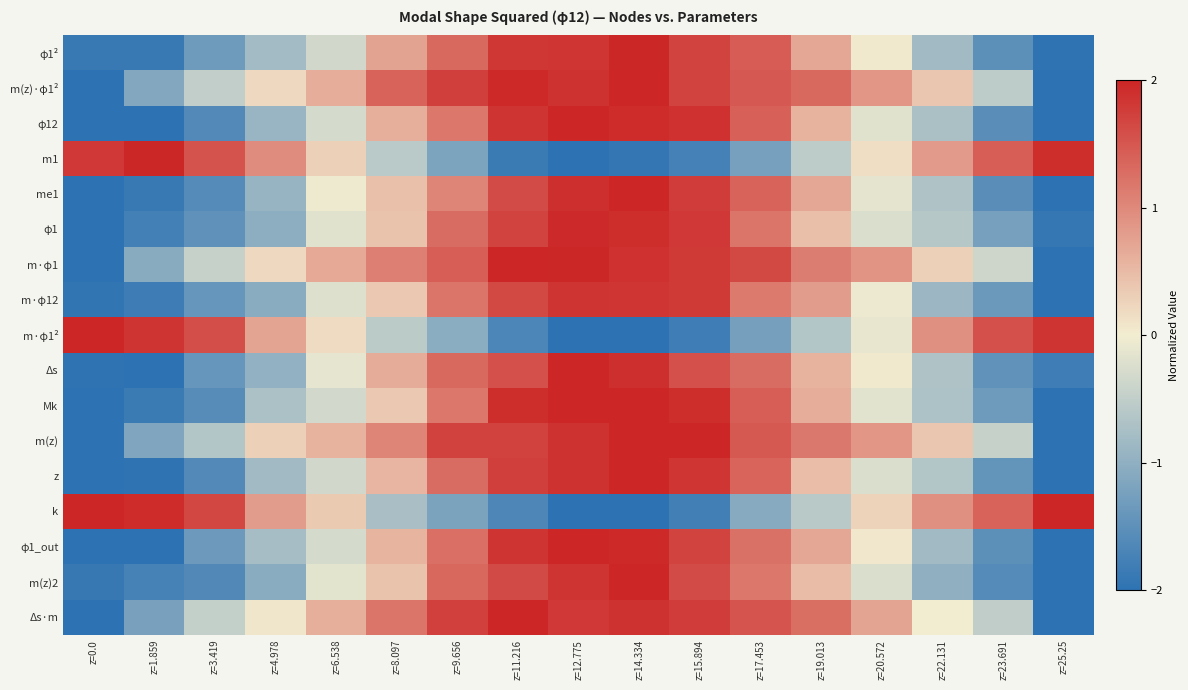

Reading right to left, extract all data points from this chart.

φ1²: z=25.25=-2.0	z=23.691=-1.5	z=22.131=-0.8	z=20.572=0.0	z=19.013=0.7	z=17.453=1.4	z=15.894=1.7	z=14.334=2.0	z=12.775=1.8	z=11.216=1.8	z=9.656=1.3	z=8.097=0.7	z=6.538=-0.3	z=4.978=-0.8	z=3.419=-1.3	z=1.859=-1.9	z=0.0=-1.9
m(z)·φ1²: z=25.25=-2.0	z=23.691=-0.5	z=22.131=0.4	z=20.572=0.9	z=19.013=1.3	z=17.453=1.5	z=15.894=1.7	z=14.334=2.0	z=12.775=1.9	z=11.216=2.0	z=9.656=1.7	z=8.097=1.4	z=6.538=0.6	z=4.978=0.2	z=3.419=-0.5	z=1.859=-1.1	z=0.0=-2.0
φ12: z=25.25=-2.0	z=23.691=-1.5	z=22.131=-0.7	z=20.572=-0.2	z=19.013=0.6	z=17.453=1.4	z=15.894=1.9	z=14.334=1.9	z=12.775=2.0	z=11.216=1.8	z=9.656=1.2	z=8.097=0.6	z=6.538=-0.3	z=4.978=-0.9	z=3.419=-1.6	z=1.859=-2.0	z=0.0=-2.0
m1: z=25.25=1.9	z=23.691=1.4	z=22.131=0.8	z=20.572=0.1	z=19.013=-0.5	z=17.453=-1.2	z=15.894=-1.8	z=14.334=-1.9	z=12.775=-2.0	z=11.216=-1.9	z=9.656=-1.2	z=8.097=-0.6	z=6.538=0.3	z=4.978=1.0	z=3.419=1.5	z=1.859=2.0	z=0.0=1.8
me1: z=25.25=-2.0	z=23.691=-1.5	z=22.131=-0.7	z=20.572=-0.1	z=19.013=0.7	z=17.453=1.4	z=15.894=1.8	z=14.334=2.0	z=12.775=1.9	z=11.216=1.6	z=9.656=1.0	z=8.097=0.4	z=6.538=-0.0	z=4.978=-0.9	z=3.419=-1.6	z=1.859=-1.9	z=0.0=-2.0
φ1: z=25.25=-1.9	z=23.691=-1.2	z=22.131=-0.6	z=20.572=-0.2	z=19.013=0.5	z=17.453=1.2	z=15.894=1.8	z=14.334=1.9	z=12.775=1.9	z=11.216=1.7	z=9.656=1.3	z=8.097=0.4	z=6.538=-0.2	z=4.978=-1.0	z=3.419=-1.5	z=1.859=-1.8	z=0.0=-2.0
m·φ1: z=25.25=-2.0	z=23.691=-0.4	z=22.131=0.3	z=20.572=0.9	z=19.013=1.1	z=17.453=1.7	z=15.894=1.8	z=14.334=1.9	z=12.775=2.0	z=11.216=2.0	z=9.656=1.4	z=8.097=1.1	z=6.538=0.7	z=4.978=0.2	z=3.419=-0.4	z=1.859=-1.1	z=0.0=-2.0
m·φ12: z=25.25=-2.0	z=23.691=-1.4	z=22.131=-0.9	z=20.572=-0.1	z=19.013=0.8	z=17.453=1.1	z=15.894=1.8	z=14.334=1.8	z=12.775=1.8	z=11.216=1.6	z=9.656=1.2	z=8.097=0.4	z=6.538=-0.2	z=4.978=-1.1	z=3.419=-1.4	z=1.859=-1.8	z=0.0=-1.9
m·φ1²: z=25.25=1.9	z=23.691=1.6	z=22.131=0.9	z=20.572=-0.1	z=19.013=-0.7	z=17.453=-1.3	z=15.894=-1.8	z=14.334=-2.0	z=12.775=-2.0	z=11.216=-1.7	z=9.656=-1.0	z=8.097=-0.6	z=6.538=0.2	z=4.978=0.7	z=3.419=1.6	z=1.859=1.9	z=0.0=2.0
Δs: z=25.25=-1.8	z=23.691=-1.5	z=22.131=-0.7	z=20.572=0.0	z=19.013=0.6	z=17.453=1.3	z=15.894=1.6	z=14.334=1.9	z=12.775=2.0	z=11.216=1.6	z=9.656=1.3	z=8.097=0.6	z=6.538=-0.1	z=4.978=-1.0	z=3.419=-1.4	z=1.859=-2.0	z=0.0=-2.0
Mk: z=25.25=-2.0	z=23.691=-1.3	z=22.131=-0.7	z=20.572=-0.2	z=19.013=0.6	z=17.453=1.4	z=15.894=1.9	z=14.334=2.0	z=12.775=2.0	z=11.216=1.9	z=9.656=1.2	z=8.097=0.4	z=6.538=-0.3	z=4.978=-0.7	z=3.419=-1.6	z=1.859=-1.9	z=0.0=-2.0
m(z): z=25.25=-2.0	z=23.691=-0.5	z=22.131=0.4	z=20.572=0.9	z=19.013=1.2	z=17.453=1.5	z=15.894=2.0	z=14.334=2.0	z=12.775=1.9	z=11.216=1.7	z=9.656=1.7	z=8.097=1.0	z=6.538=0.6	z=4.978=0.3	z=3.419=-0.6	z=1.859=-1.2	z=0.0=-2.0
z: z=25.25=-2.0	z=23.691=-1.4	z=22.131=-0.6	z=20.572=-0.2	z=19.013=0.5	z=17.453=1.4	z=15.894=1.8	z=14.334=2.0	z=12.775=1.9	z=11.216=1.7	z=9.656=1.3	z=8.097=0.6	z=6.538=-0.3	z=4.978=-0.8	z=3.419=-1.6	z=1.859=-2.0	z=0.0=-2.0
k: z=25.25=2.0	z=23.691=1.4	z=22.131=0.9	z=20.572=0.3	z=19.013=-0.6	z=17.453=-1.1	z=15.894=-1.8	z=14.334=-2.0	z=12.775=-2.0	z=11.216=-1.7	z=9.656=-1.2	z=8.097=-0.7	z=6.538=0.4	z=4.978=0.8	z=3.419=1.7	z=1.859=1.9	z=0.0=2.0
φ1_out: z=25.25=-2.0	z=23.691=-1.5	z=22.131=-0.8	z=20.572=0.1	z=19.013=0.7	z=17.453=1.2	z=15.894=1.7	z=14.334=2.0	z=12.775=2.0	z=11.216=1.9	z=9.656=1.3	z=8.097=0.6	z=6.538=-0.3	z=4.978=-0.8	z=3.419=-1.3	z=1.859=-2.0	z=0.0=-2.0
m(z)2: z=25.25=-2.0	z=23.691=-1.6	z=22.131=-1.0	z=20.572=-0.2	z=19.013=0.5	z=17.453=1.2	z=15.894=1.6	z=14.334=2.0	z=12.775=1.8	z=11.216=1.6	z=9.656=1.3	z=8.097=0.4	z=6.538=-0.1	z=4.978=-1.1	z=3.419=-1.6	z=1.859=-1.7	z=0.0=-1.9
Δs·m: z=25.25=-2.0	z=23.691=-0.5	z=22.131=0.0	z=20.572=0.7	z=19.013=1.3	z=17.453=1.5	z=15.894=1.8	z=14.334=1.9	z=12.775=1.8	z=11.216=2.0	z=9.656=1.7	z=8.097=1.2	z=6.538=0.6	z=4.978=0.1	z=3.419=-0.5	z=1.859=-1.2	z=0.0=-2.0